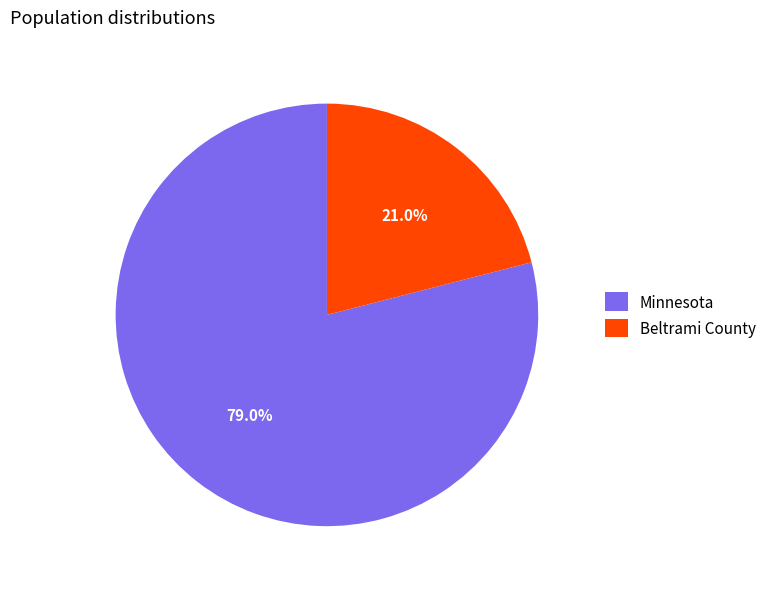

The Minnesota slice represents 67% of the pie. True or false?

False